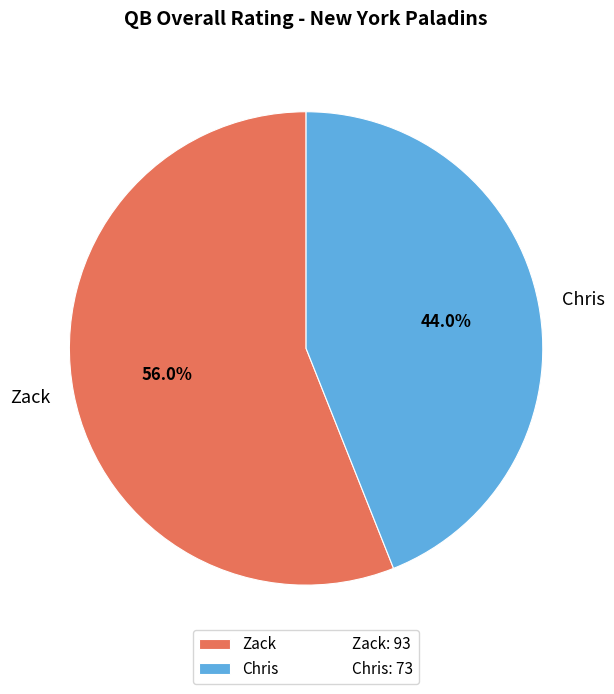

Rank the categories by value from lowest to highest.

Chris, Zack